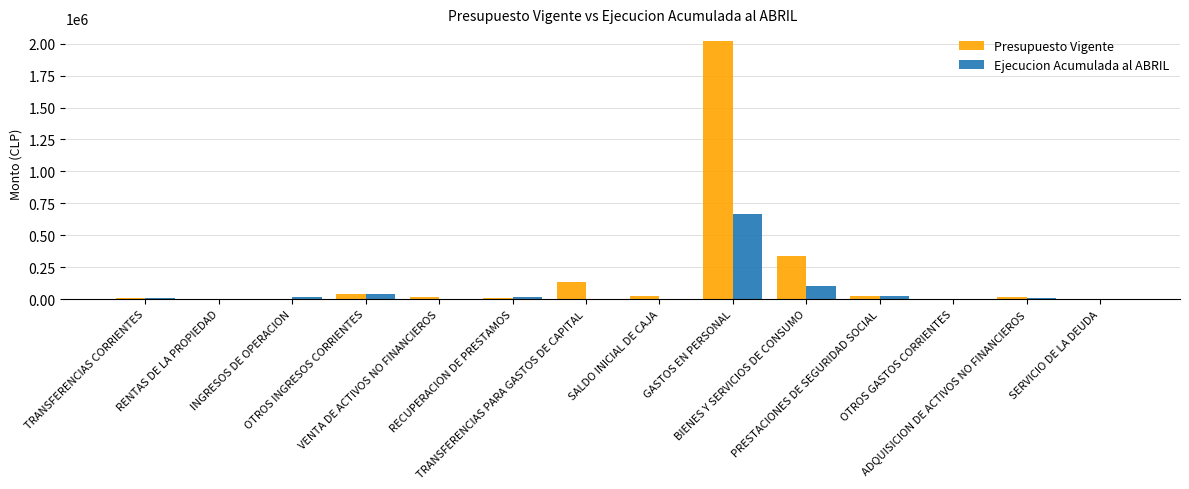

What is the maximum value shown in the chart?

2019331